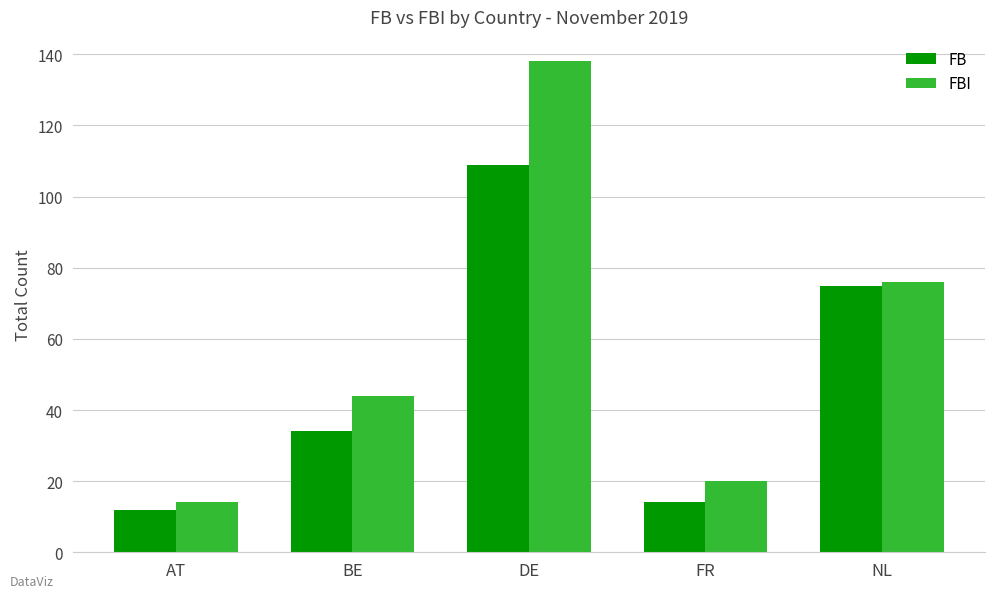

What is the maximum value shown in the chart?

138